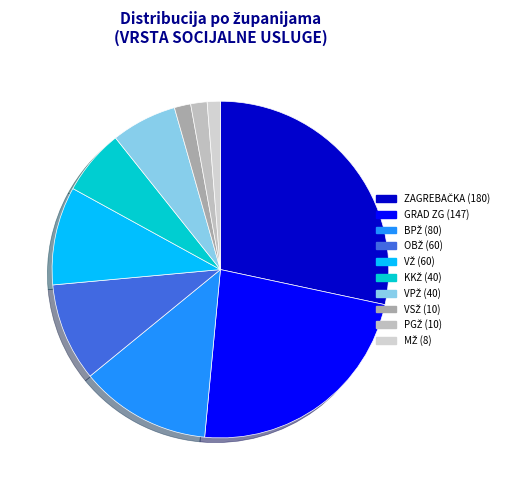

Which category has the smallest portion of the pie?

MŽ